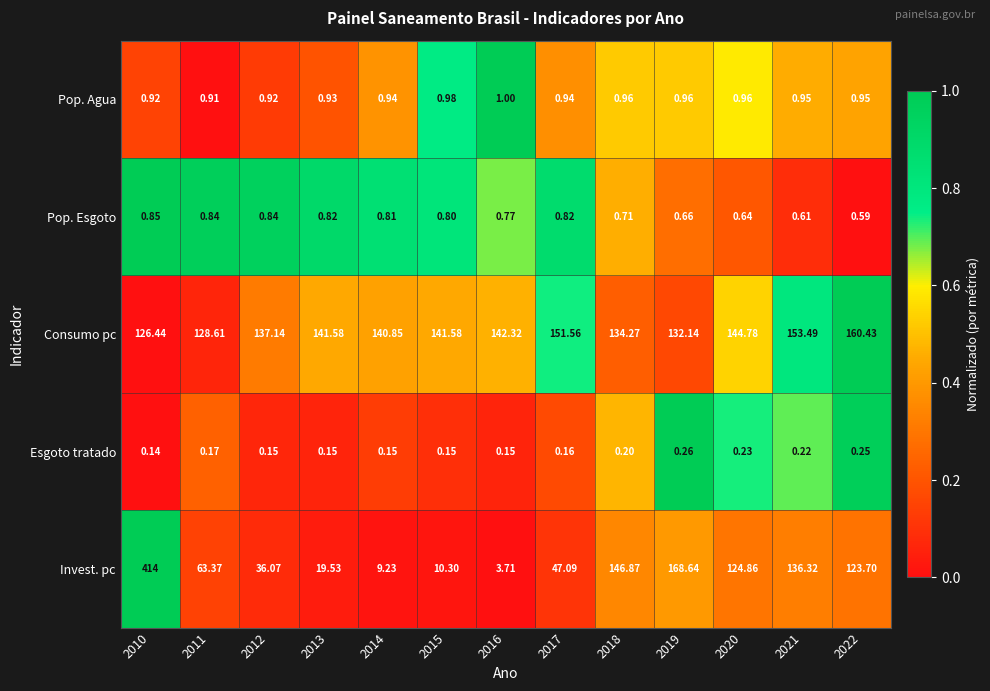

At 2021, list the series in order from largest to smallest.

Consumo pc, Invest. pc, Pop. Agua, Pop. Esgoto, Esgoto tratado